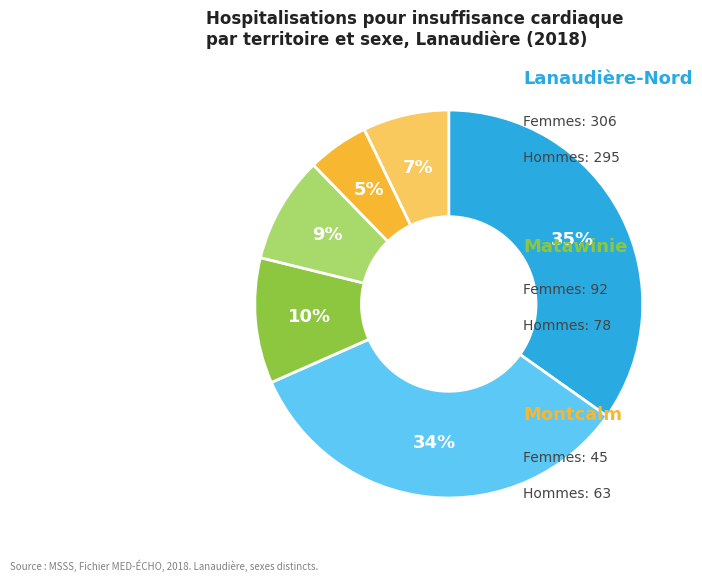

To the nearest percent, what is the difference between the largest and smallest slice percentages?

30%